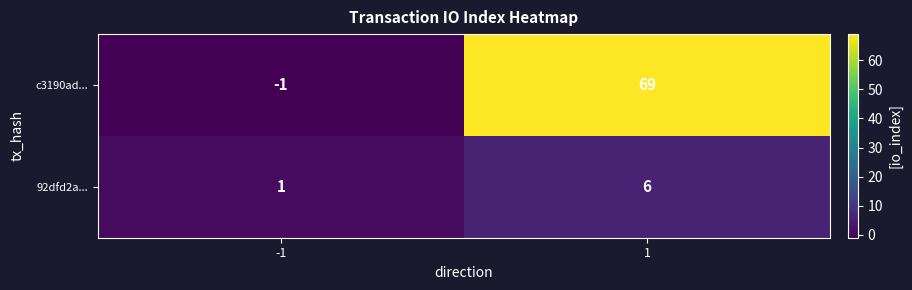

Rank the series at -1 from lowest to highest value.

c3190ad..., 92dfd2a...